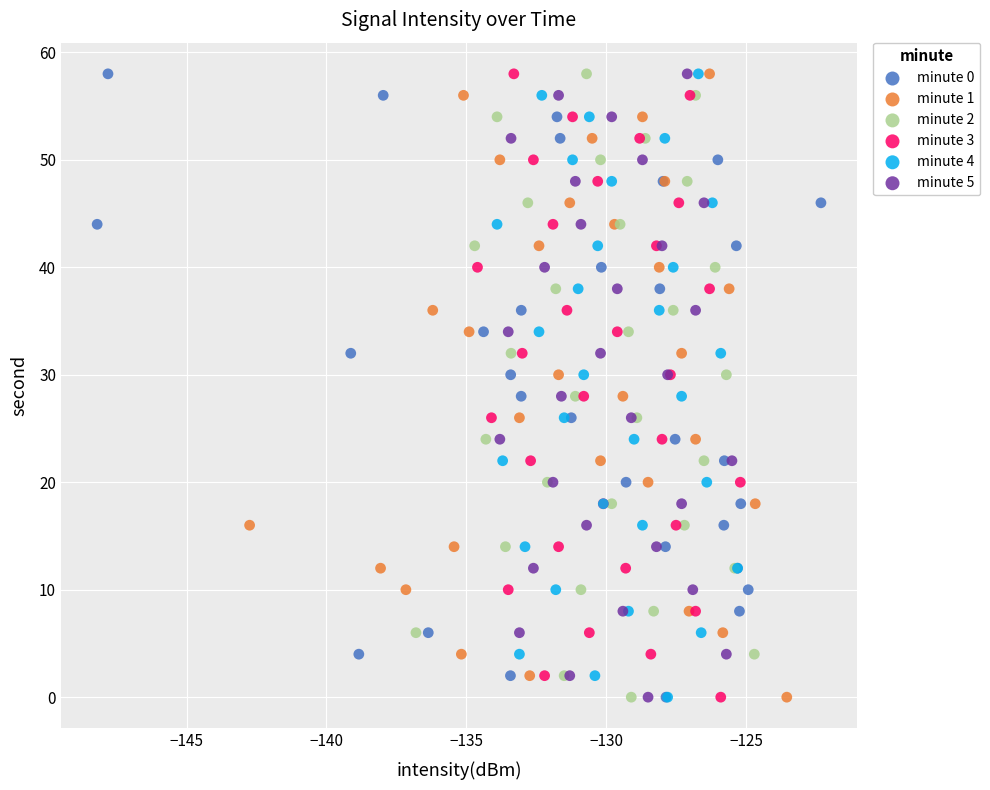

What are all the series names shown in the legend?

minute 0, minute 1, minute 2, minute 3, minute 4, minute 5